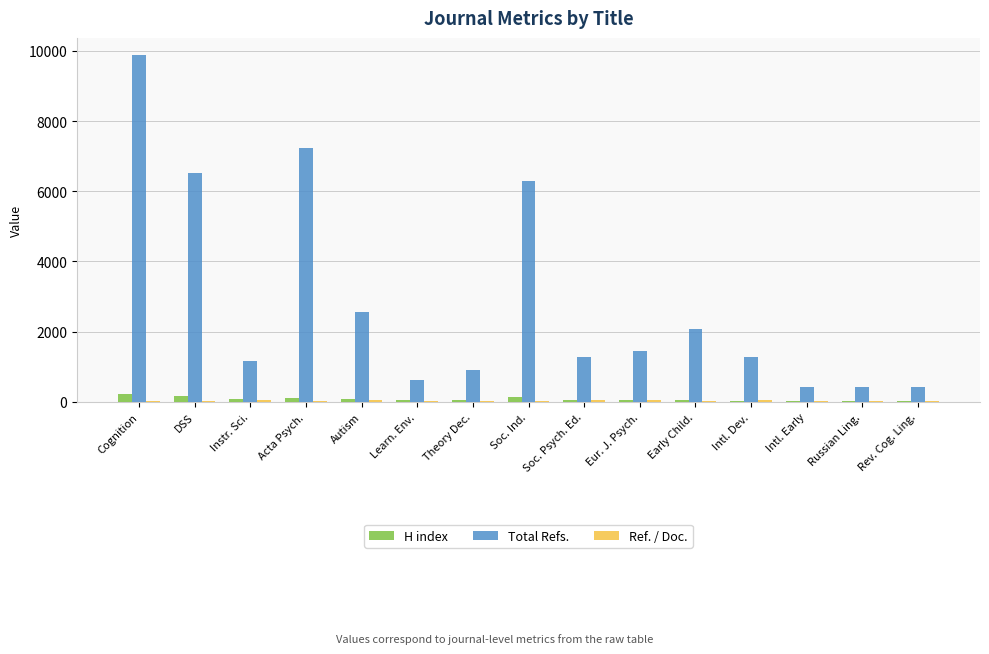

What is the highest value of the Total Refs. series?

9874